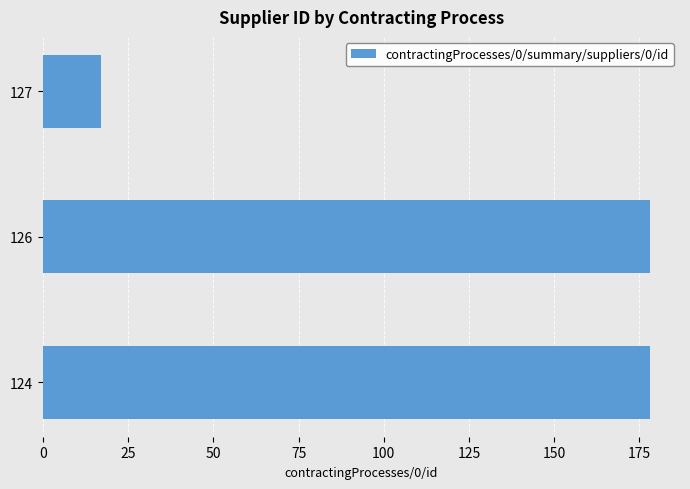

Does the chart contain stacked bars?

No